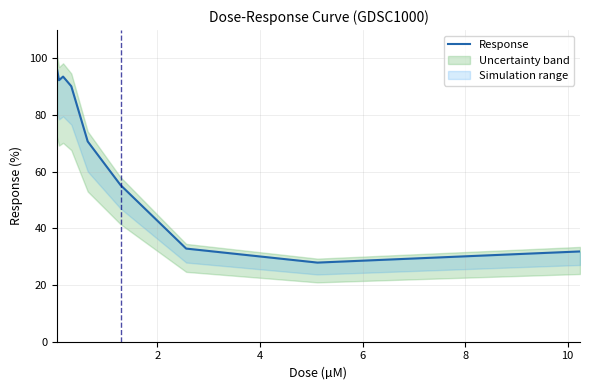

What is the smallest value displayed?

27.9